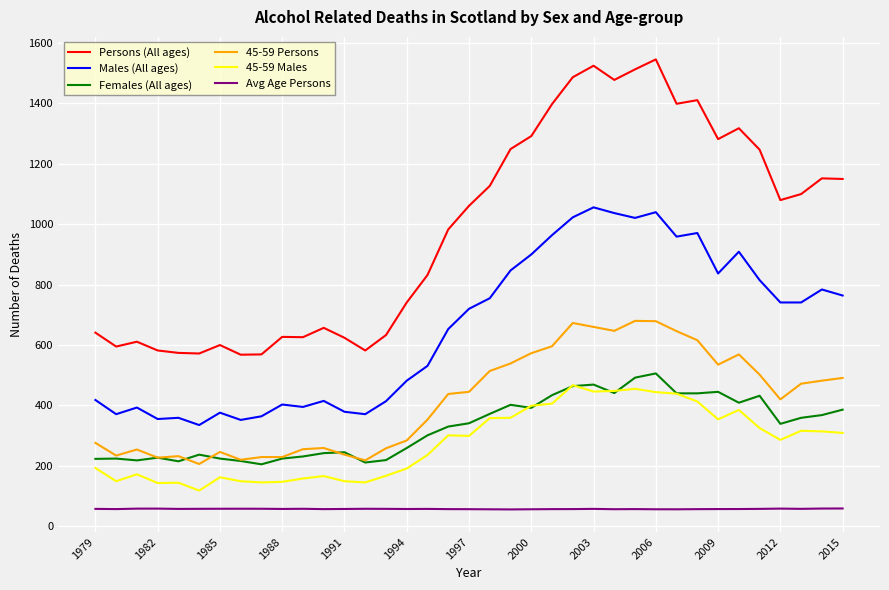

Which series has the largest total across all categories?

Persons (All ages)